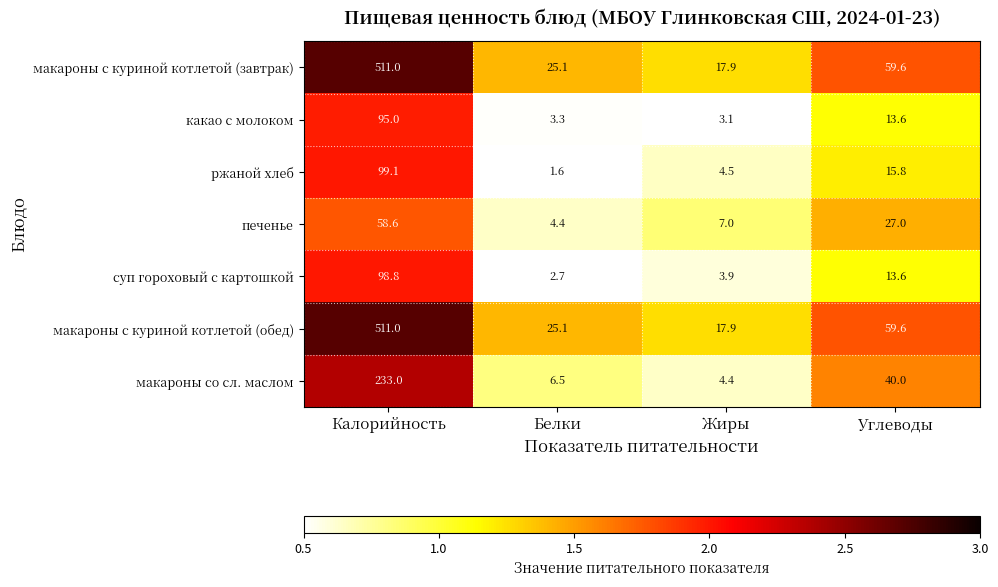

Reading right to left, transcribe all the data shown in this chart.

макароны с куриной котлетой (завтрак): 59.6	17.9	25.1	511.0
какао с молоком: 13.6	3.1	3.3	95.0
ржаной хлеб: 15.8	4.5	1.6	99.1
печенье: 27.0	7.0	4.4	58.6
суп гороховый с картошкой: 13.6	3.9	2.7	98.8
макароны с куриной котлетой (обед): 59.6	17.9	25.1	511.0
макароны со сл. маслом: 40.0	4.4	6.5	233.0